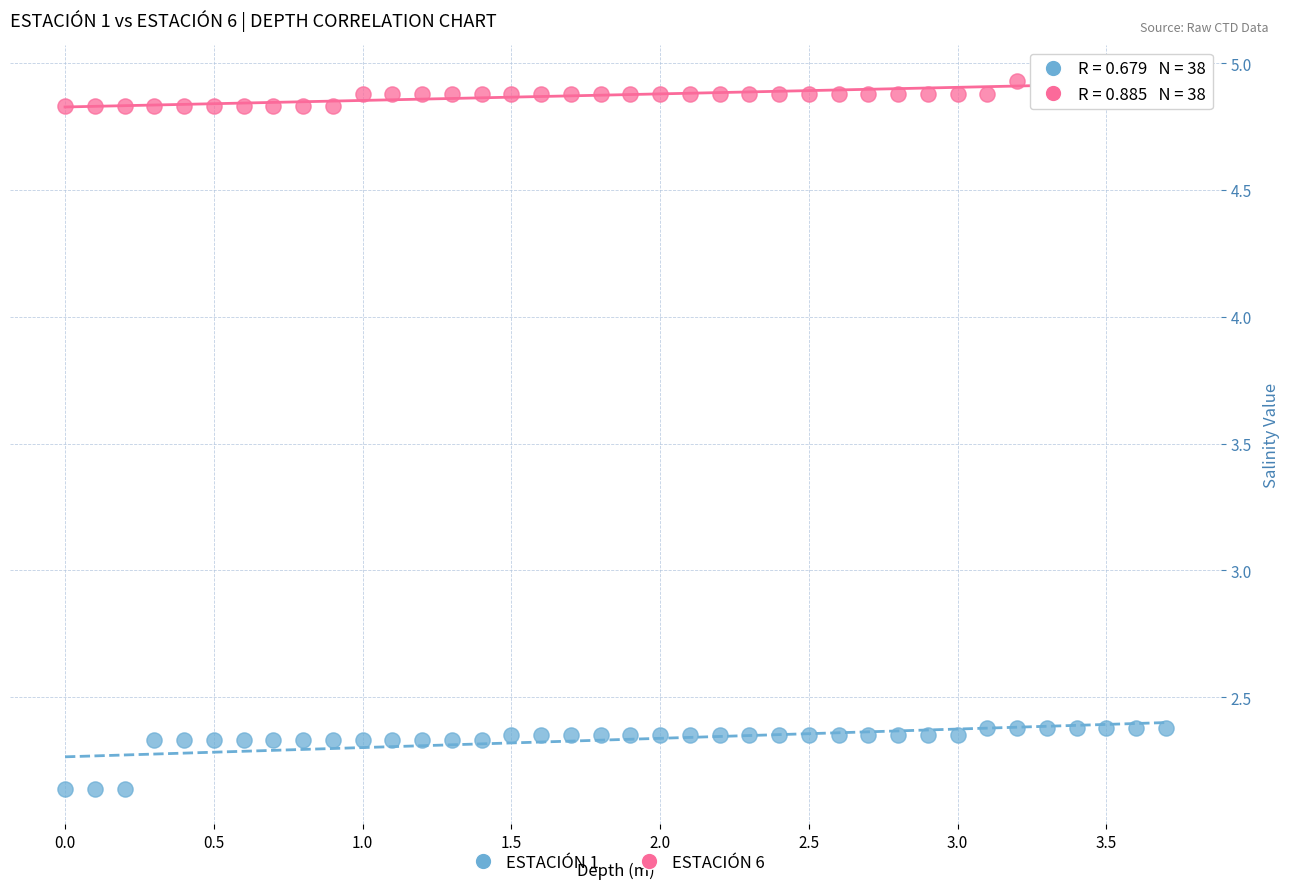

What are all the series names shown in the legend?

ESTACIÓN 1, ESTACIÓN 6